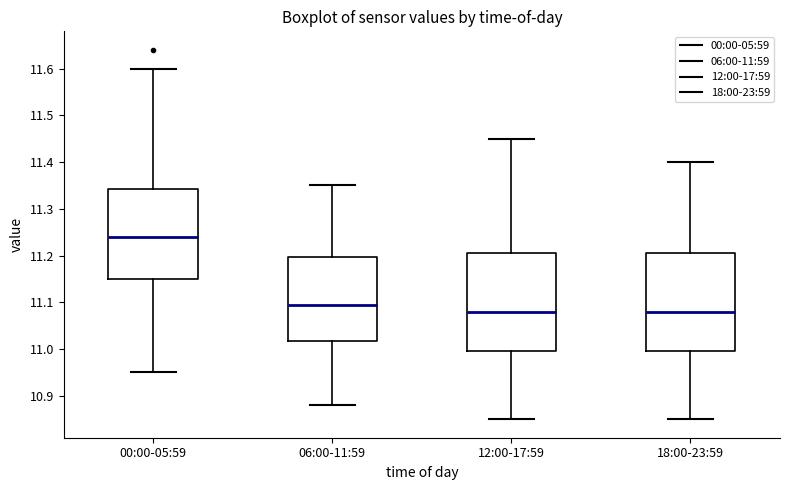

Which box has the highest median line?

00:00-05:59